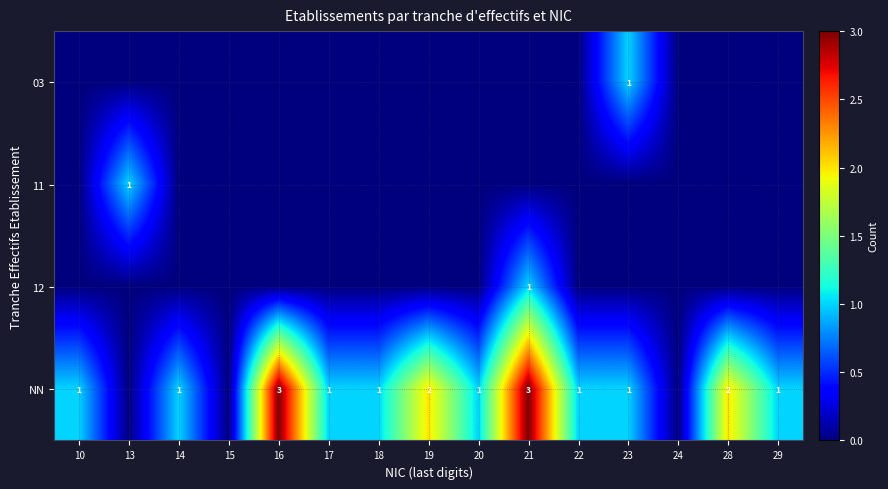

The value of NN at 20 is 1. True or false?

True